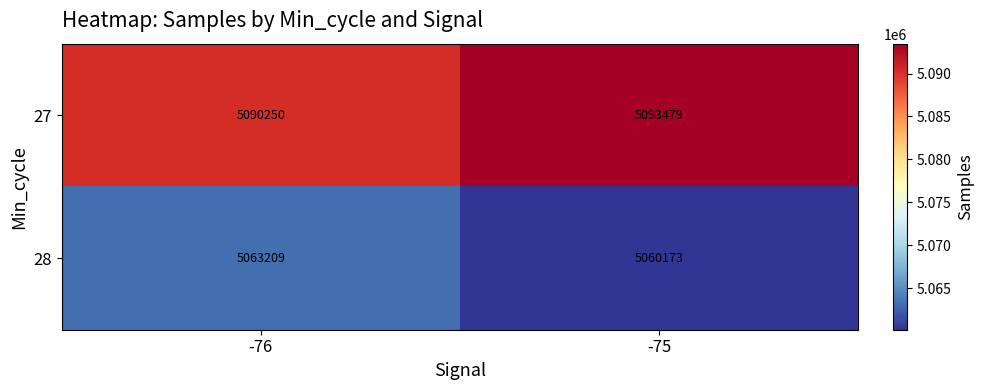

Reading right to left, transcribe all the data shown in this chart.

27: 5093479	5090250
28: 5060173	5063209